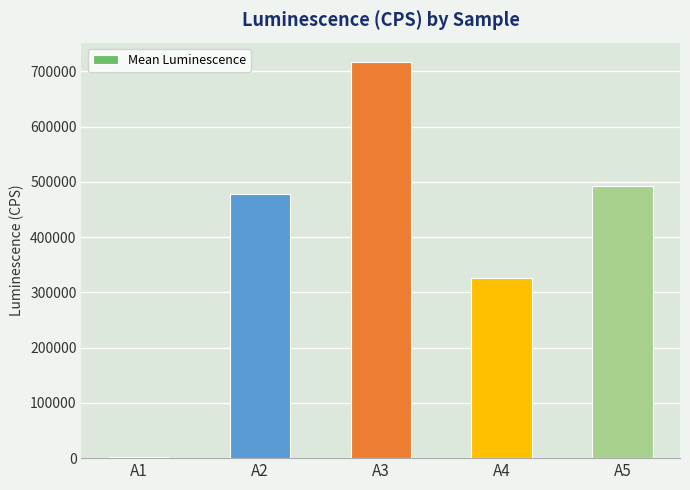

The chart shows a value of 330635 at A5. True or false?

False